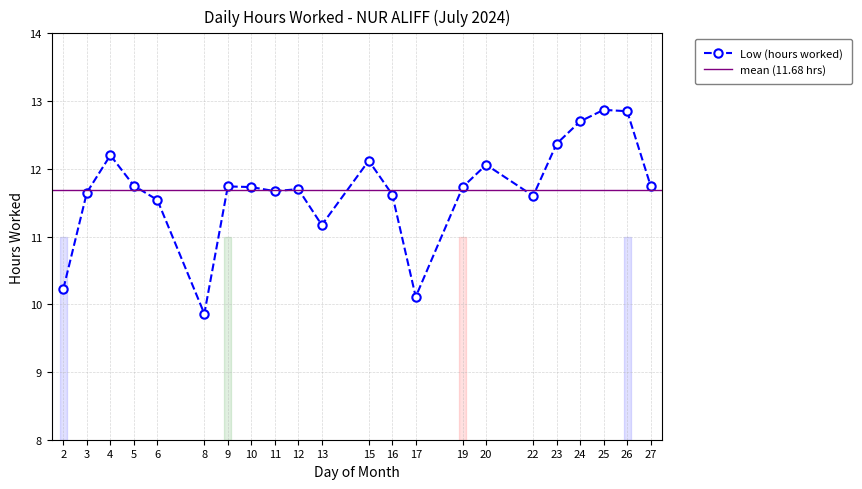

True or false: the data shows 20.5 at 12.

False